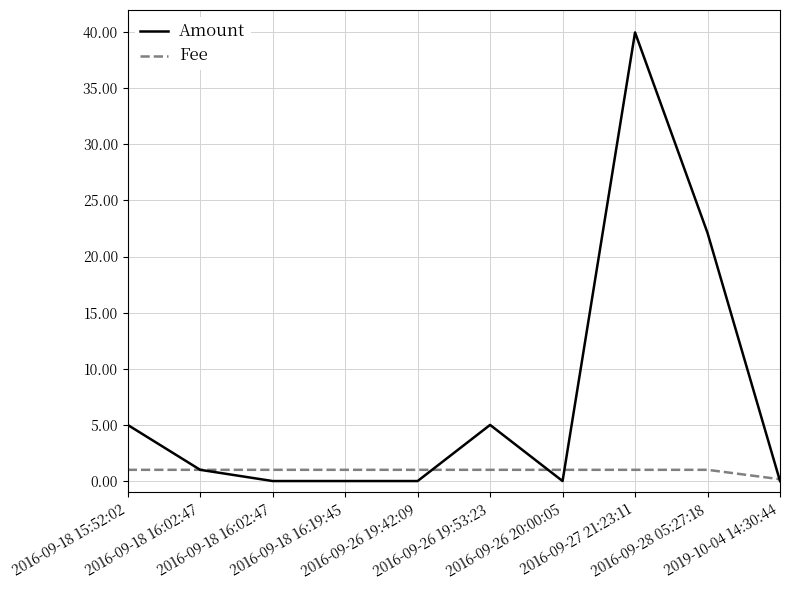

True or false: Fee and Amount cross at least once.

True